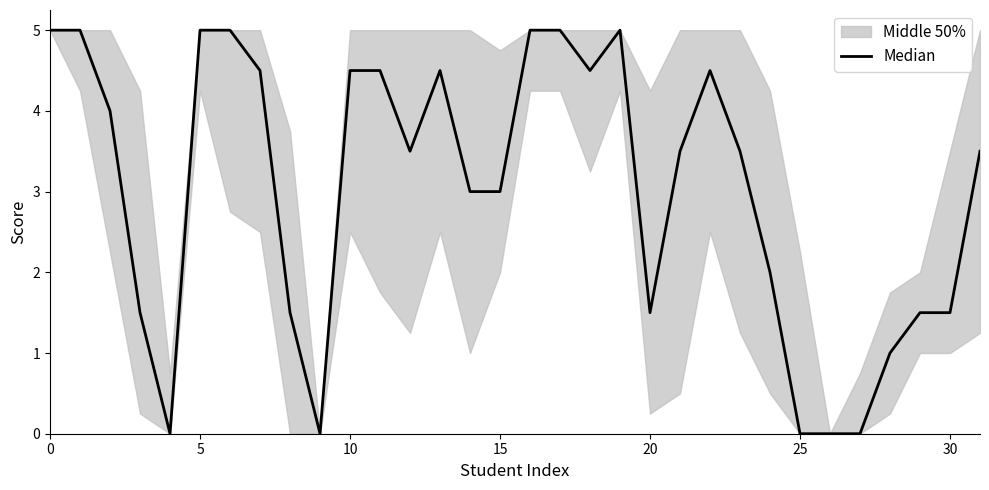

Is it true that the value at 11 is 6.3?

False